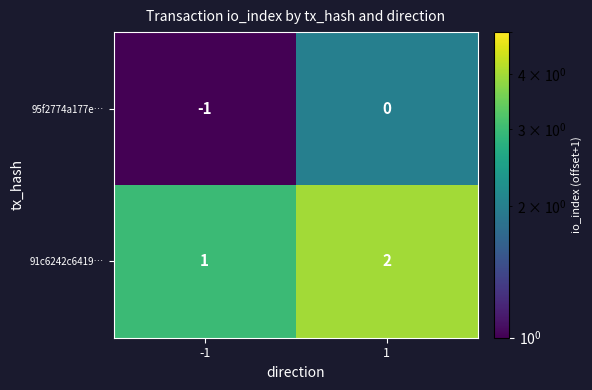

List the series in order of their peak value, lowest first.

95f2774a177e…, 91c6242c6419…